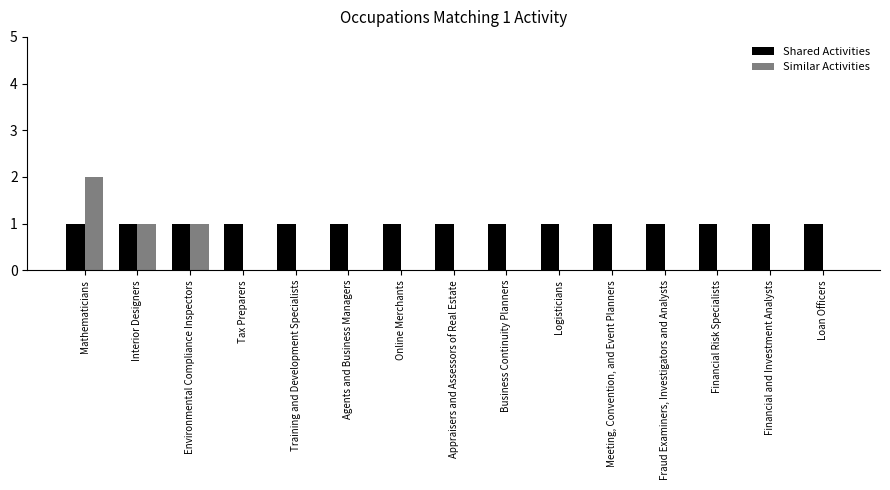

Count the number of data series in this chart.

2